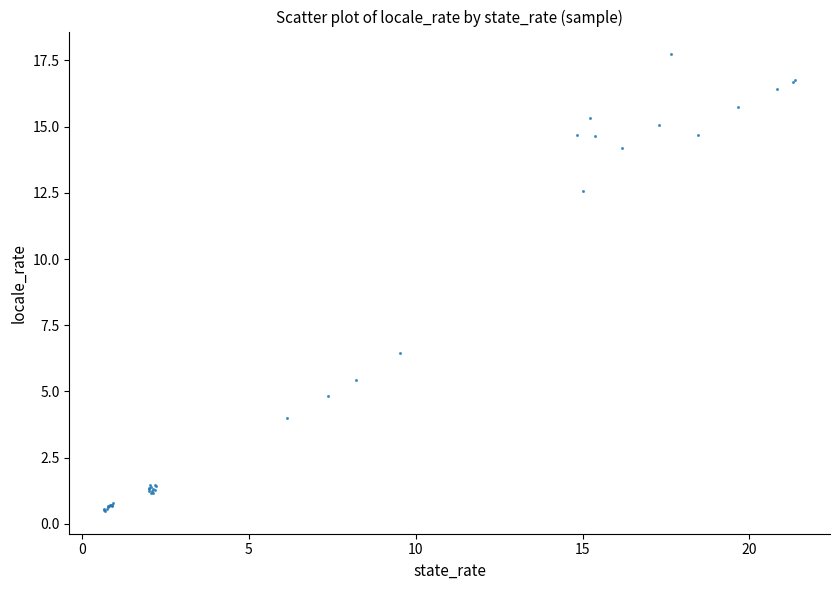

What Y value in the scatter plot is closest to 9?

6.5